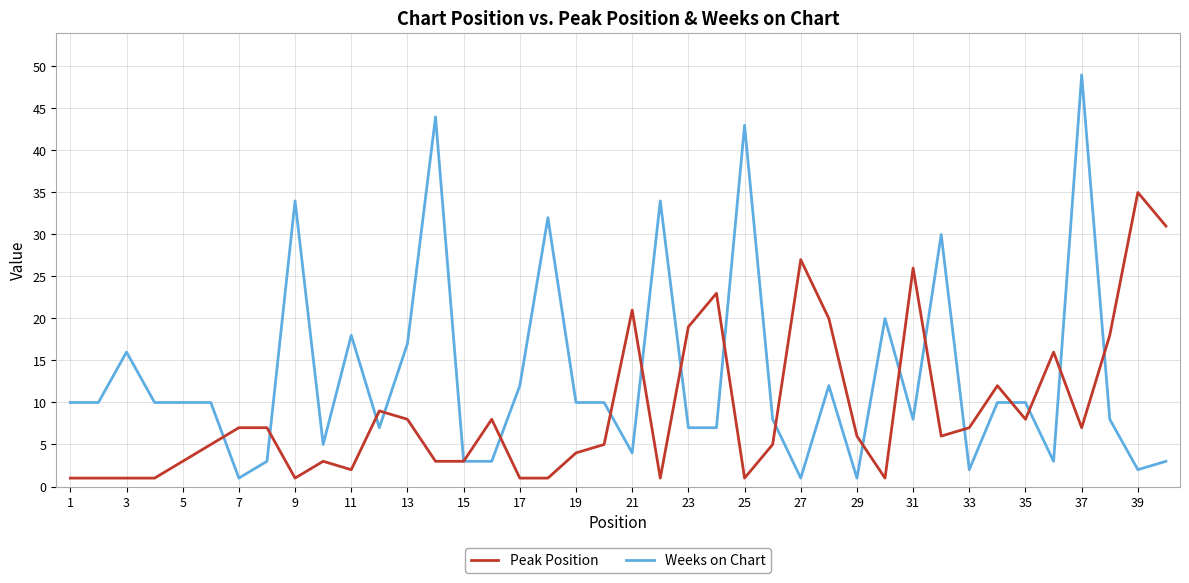

How many distinct data groups are displayed?

2